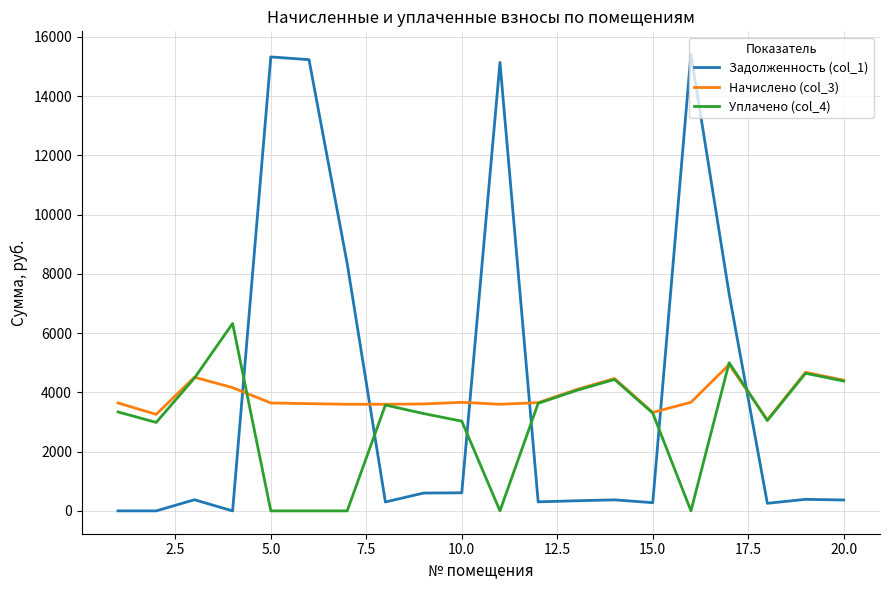

What is the difference between the maximum and second lowest values in the Задолженность (col_1) series?

15413.9